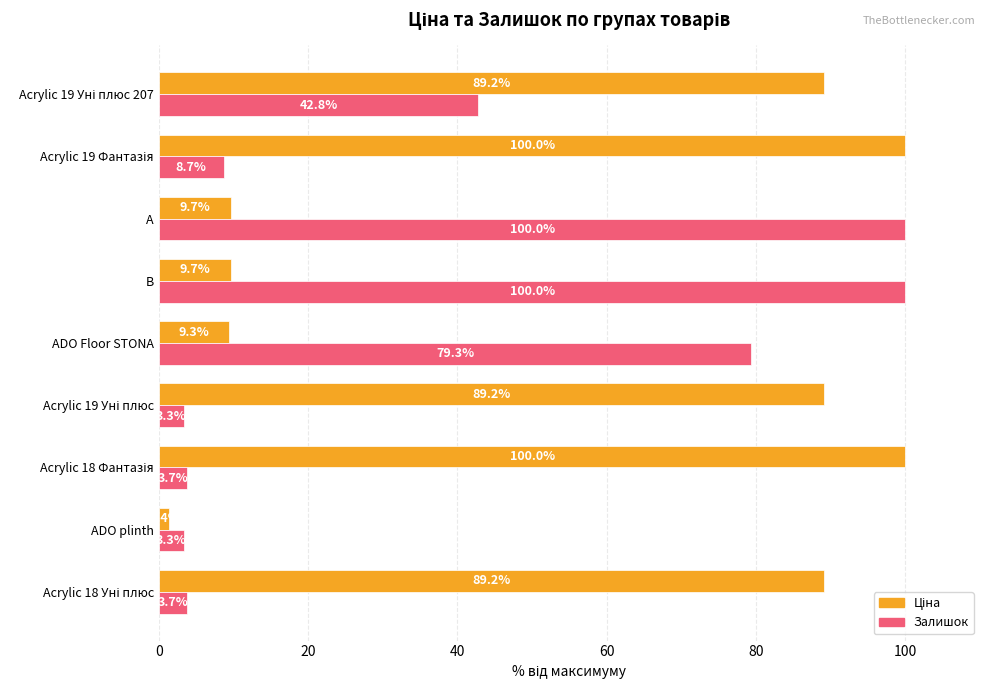

Which series changed the most between ADO Floor STONA and А?

Залишок